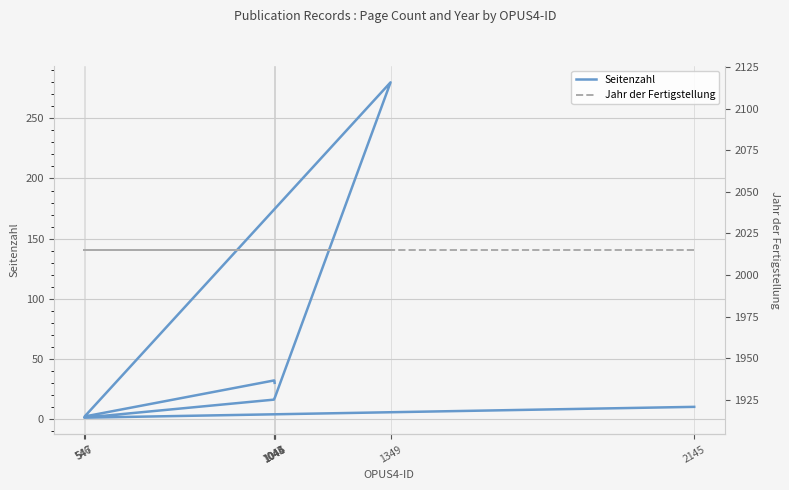

How many lines are shown in the chart?

2